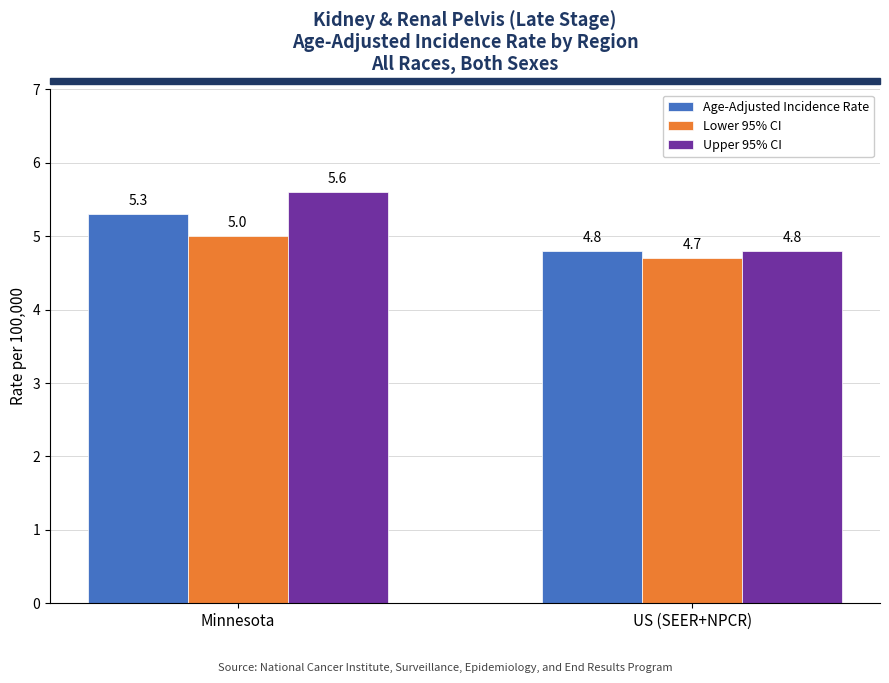

List the series in order of their overall mean, highest first.

Upper 95% CI, Age-Adjusted Incidence Rate, Lower 95% CI